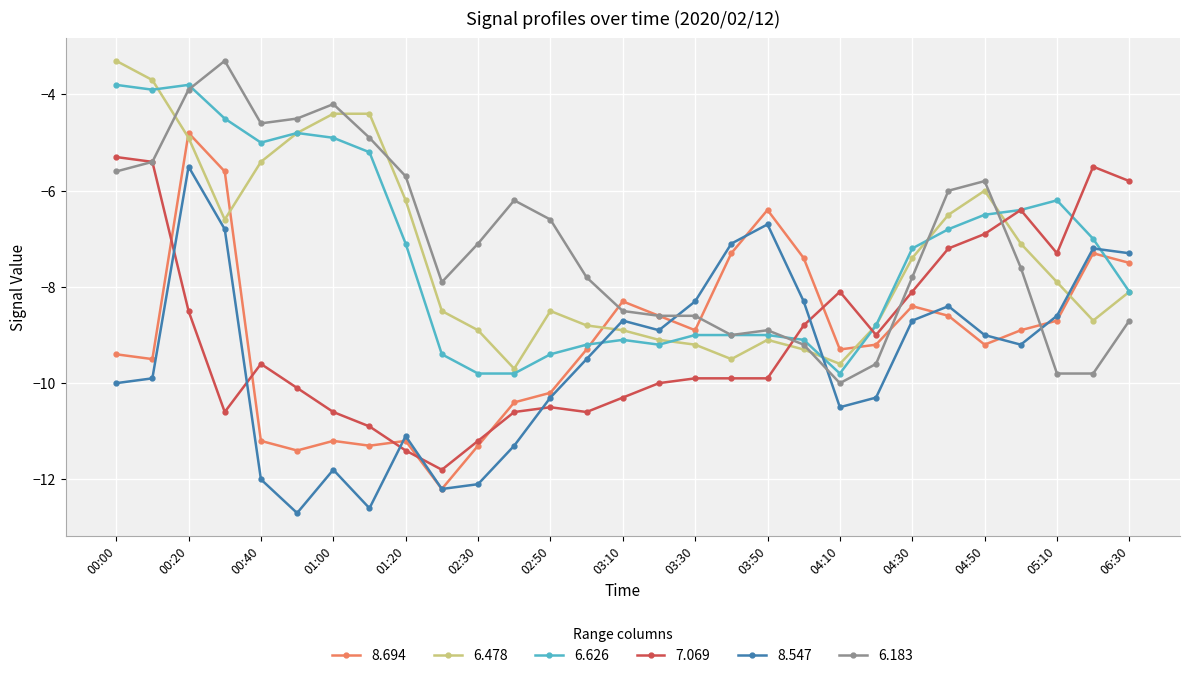

How many data points does each series have?

29